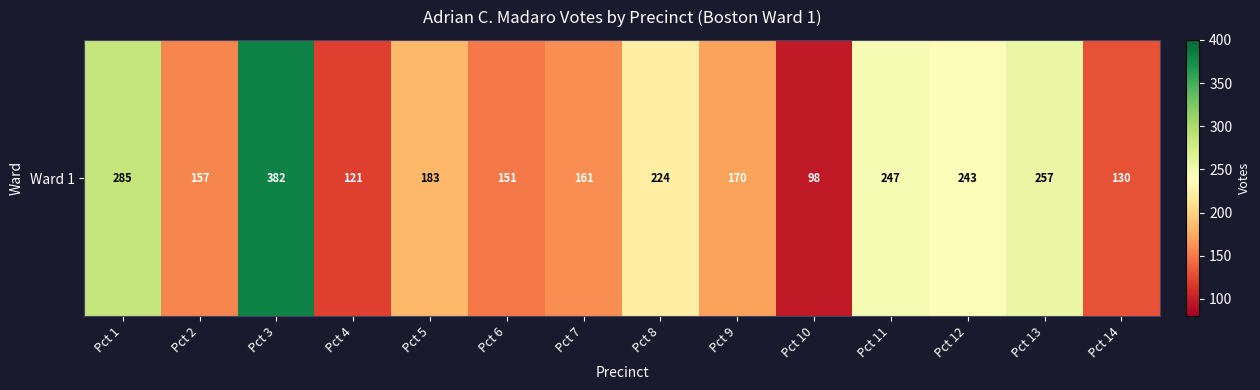

List the labels in order of value, smallest first.

Pct 10, Pct 4, Pct 14, Pct 6, Pct 2, Pct 7, Pct 9, Pct 5, Pct 8, Pct 12, Pct 11, Pct 13, Pct 1, Pct 3